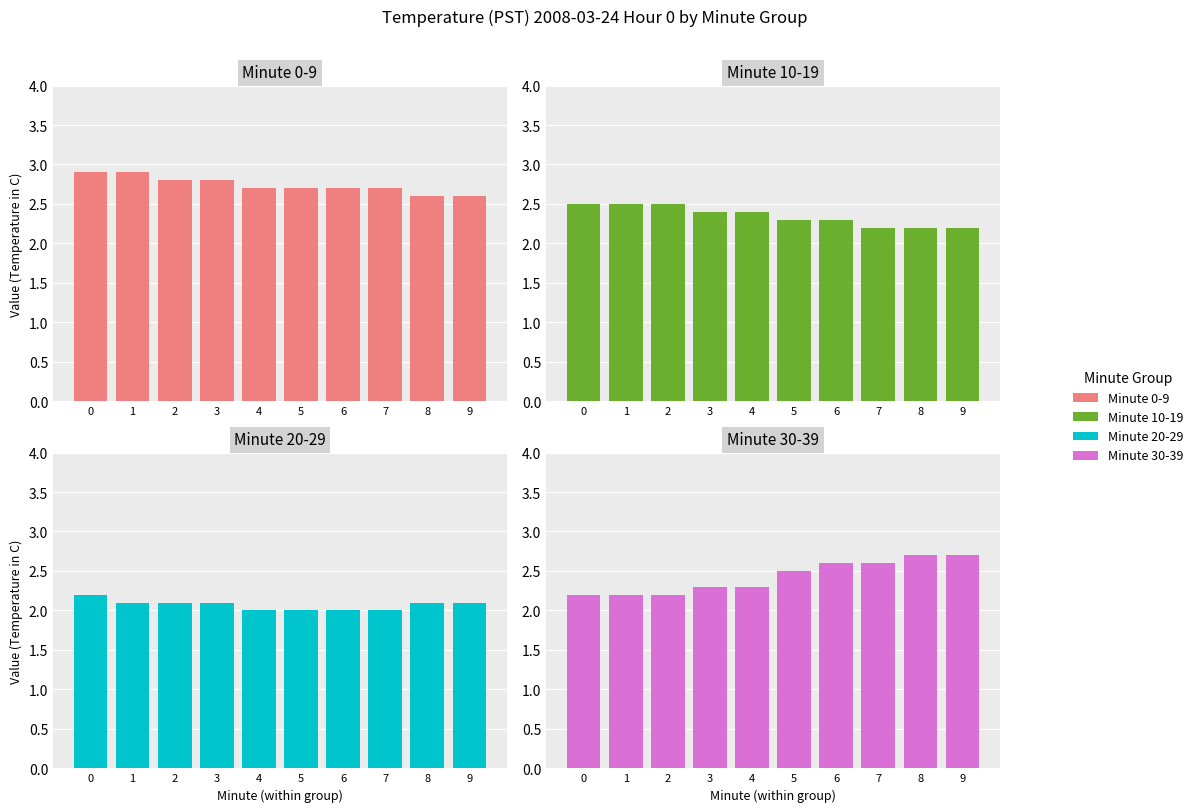

What are all the series names shown in the legend?

Minute 0-9, Minute 10-19, Minute 20-29, Minute 30-39